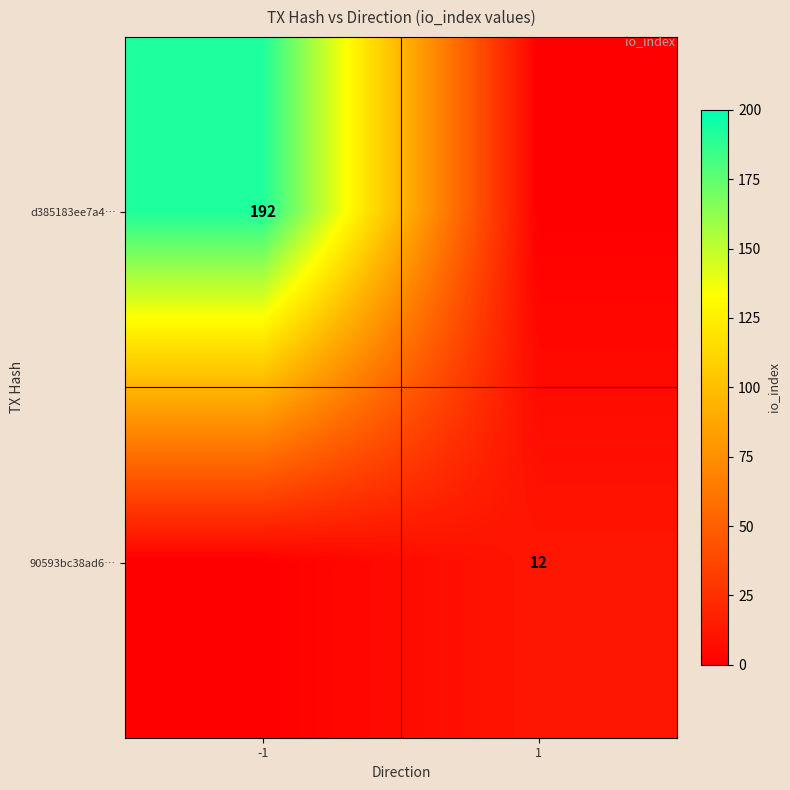

The d385183ee7a4… series shows 192 at -1. True or false?

True